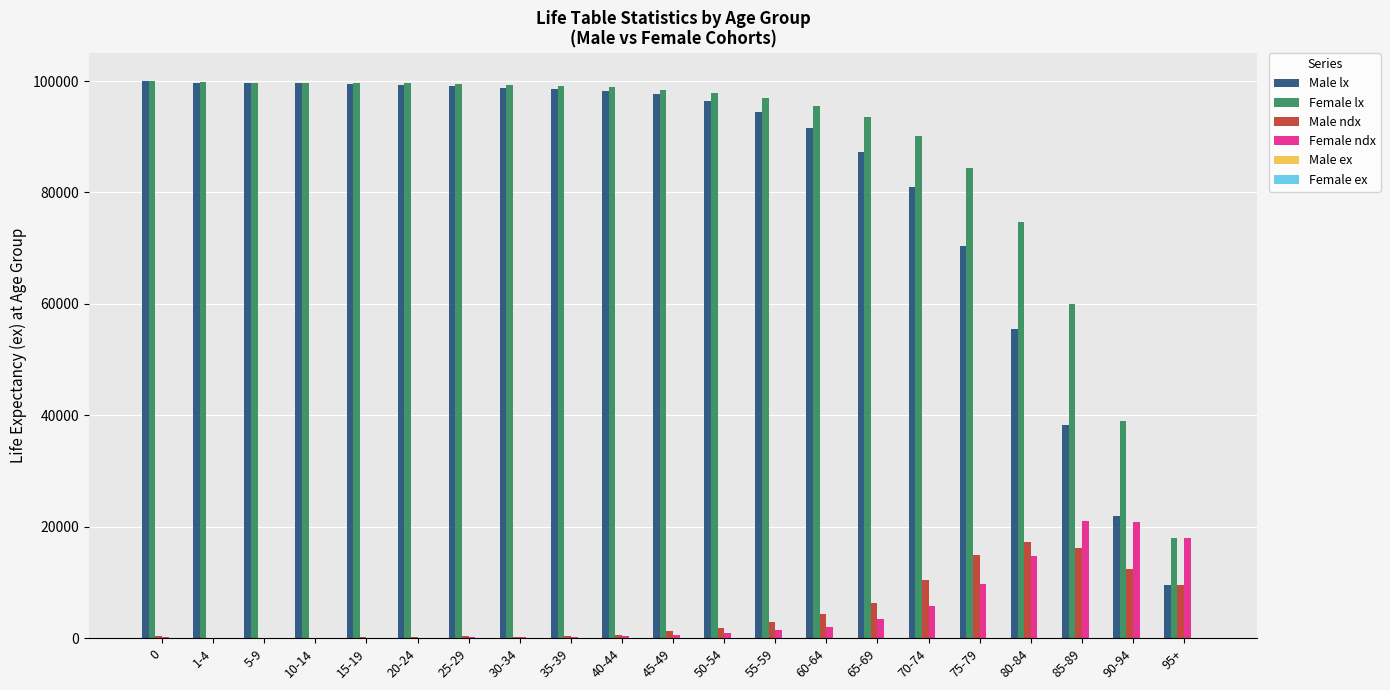

Count the number of data series in this chart.

6